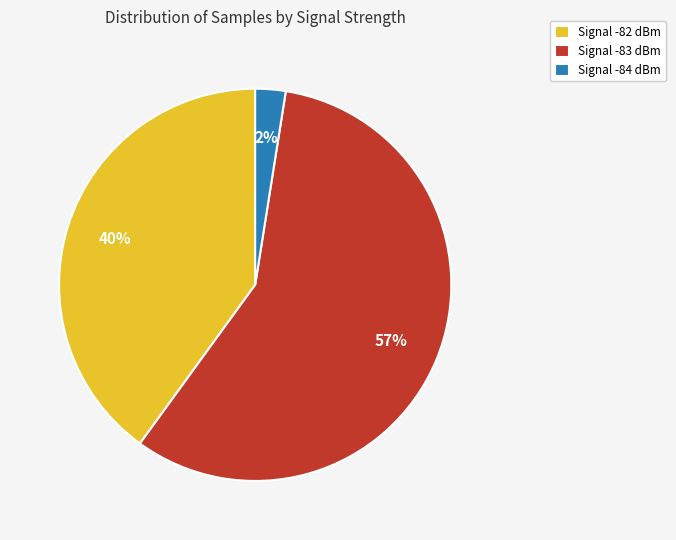

How many slices are in this pie chart?

3